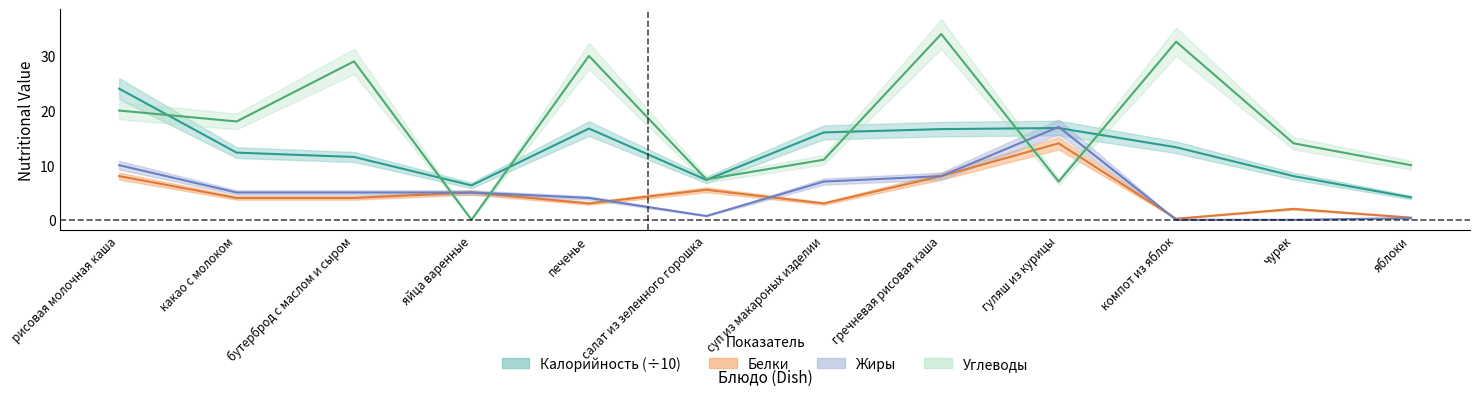

What is the label of the 2nd point from the right?

чурек